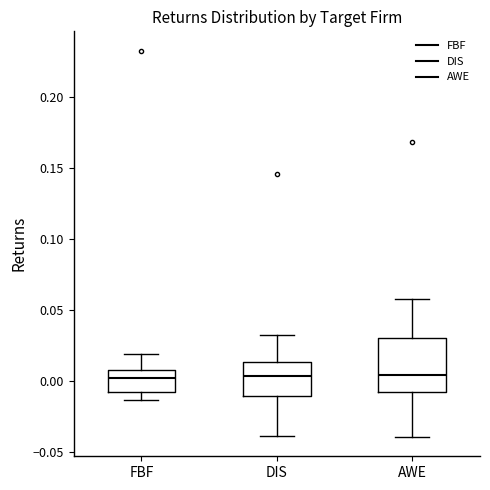

Reading left to right, transcribe this box plot: for each box, give where its median line is, the range the box spans, and where its two whiskers end, as read against the y-axis. The values are not printed on the chart, so give them approximately, as read against the axis.

FBF: median 0.005, box -0.005 to 0.010, whiskers -0.015 to 0.020
DIS: median 0.005, box -0.010 to 0.015, whiskers -0.040 to 0.035
AWE: median 0.005, box -0.010 to 0.030, whiskers -0.040 to 0.060